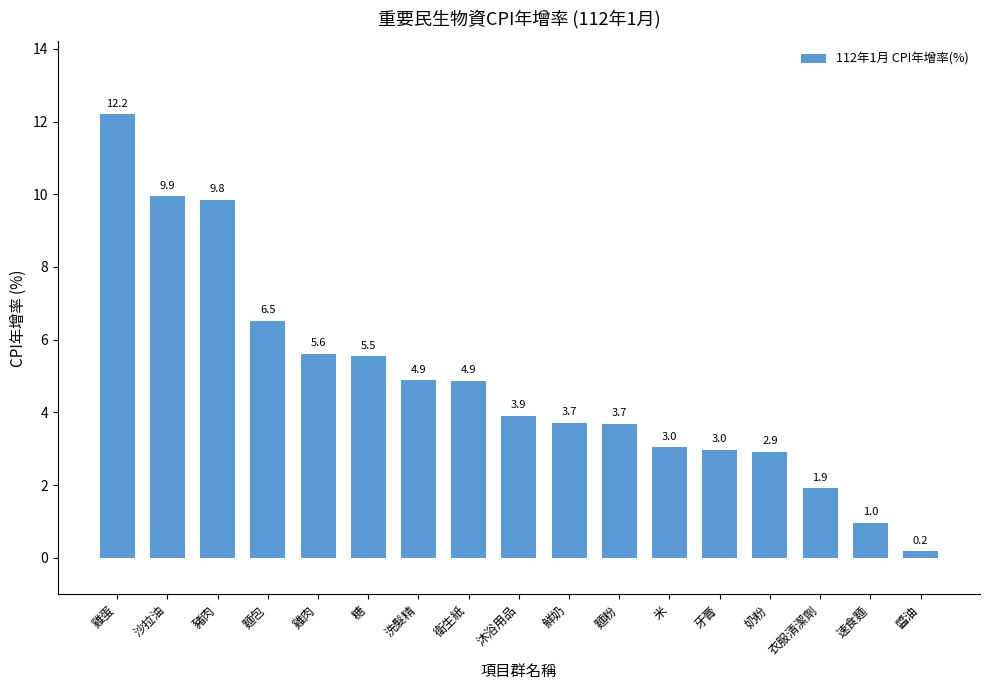

Is it true that the value at 衛生紙 is 4.9?

True